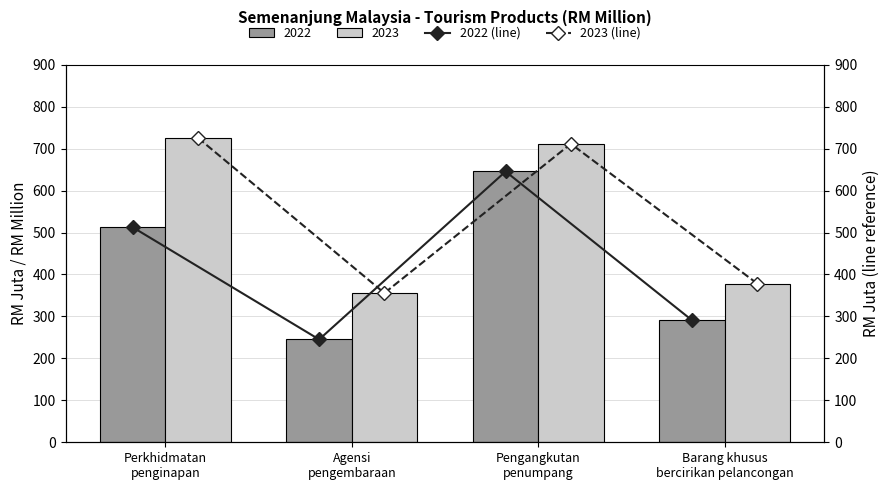

True or false: 2022 value (line) has a value of 351.7 at Agensi
pengembaraan.

False